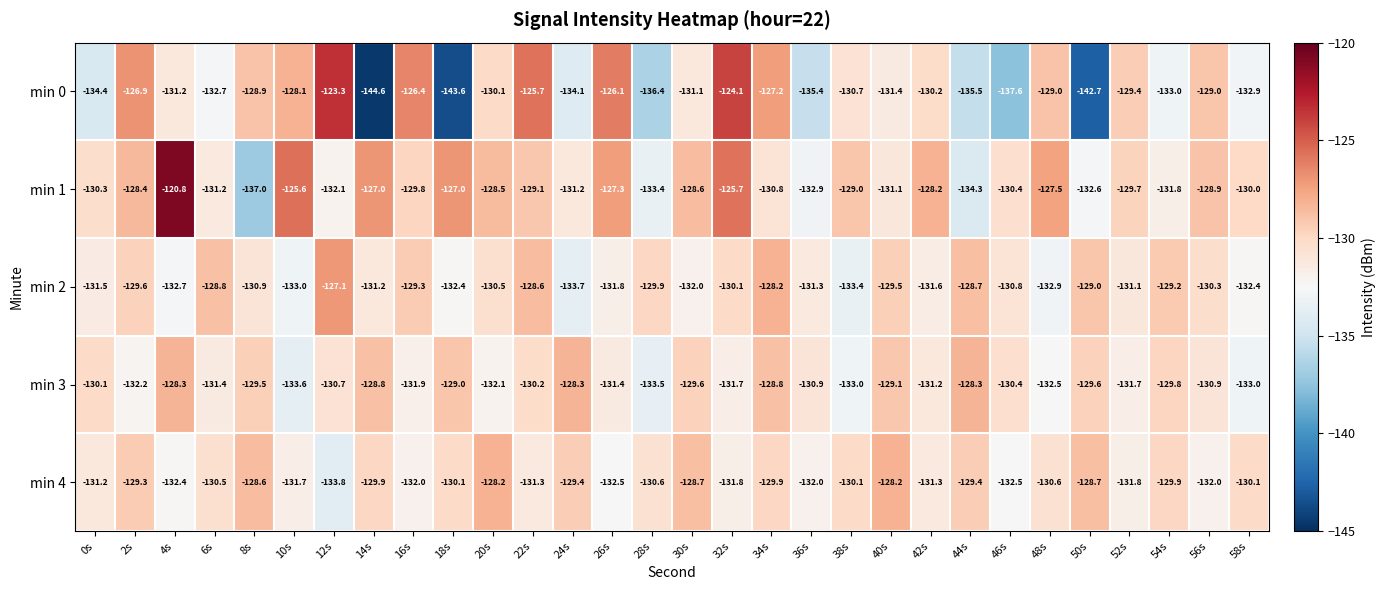

Which series has the largest total across all categories?

min 1